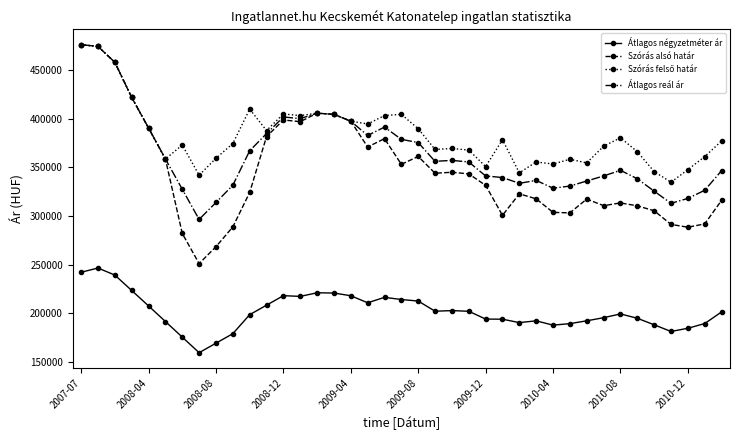

What is the average value of the Átlagos reál ár series?

364335